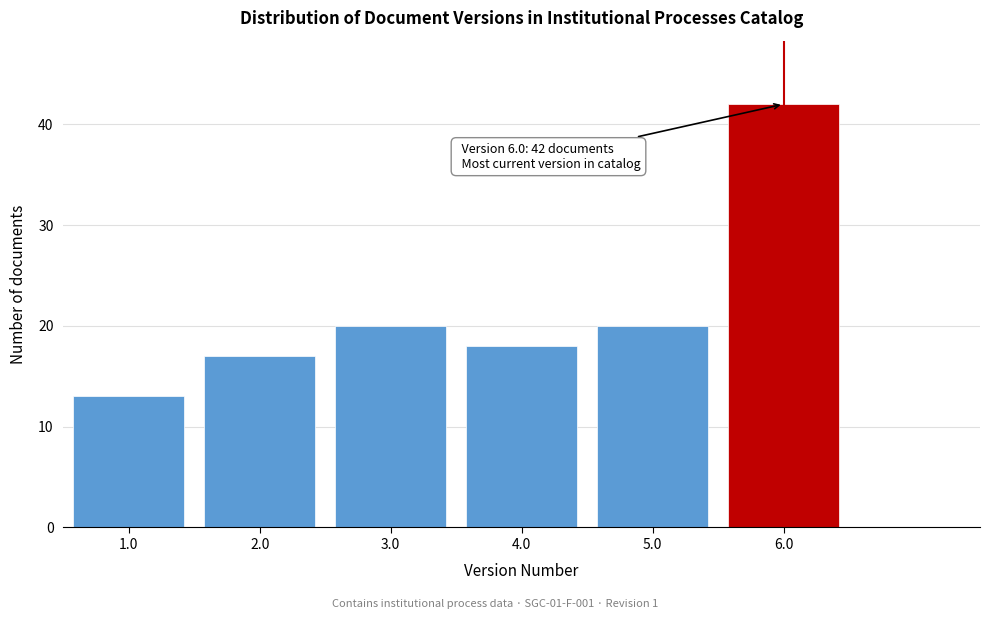

Reading left to right, transcribe all the data shown in this chart.

13	17	20	18	20	42